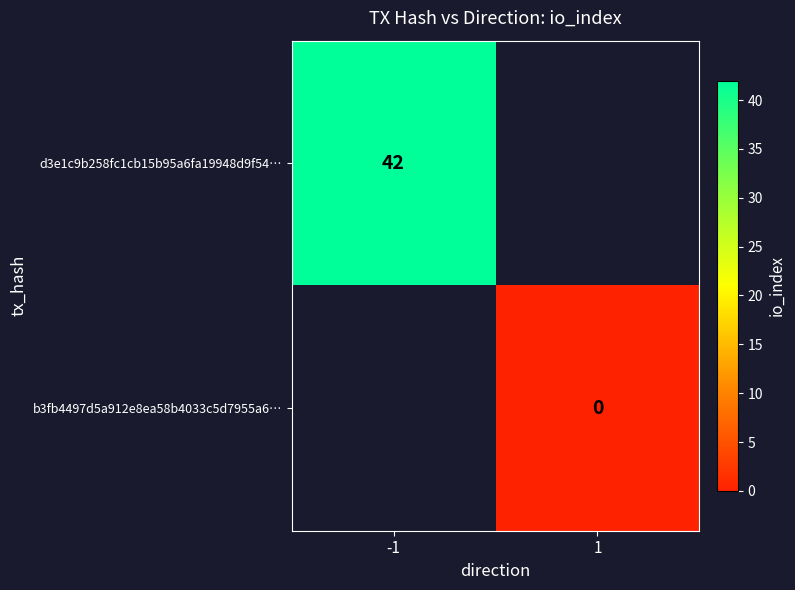

The value of d3e1c9b258fc1cb15b95a6fa19948d9f54… at -1 is 42. True or false?

True